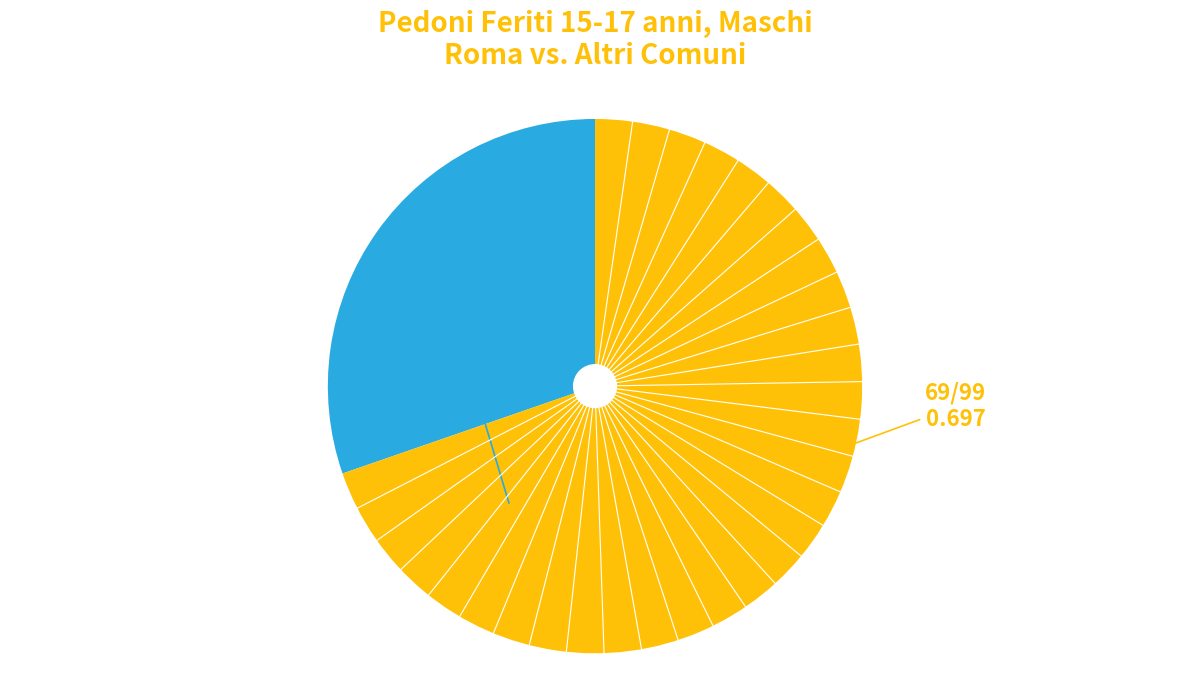

Is there any slice that represents more than half of the pie?

Yes